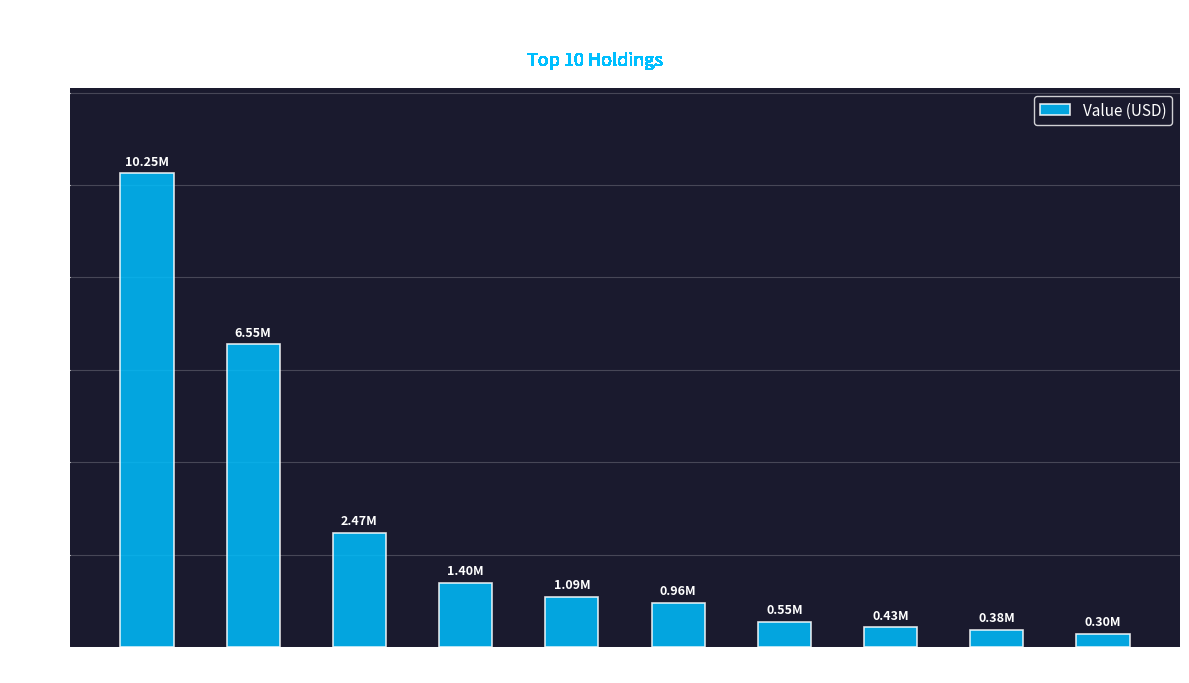

How many data points are less than 1088000?

5